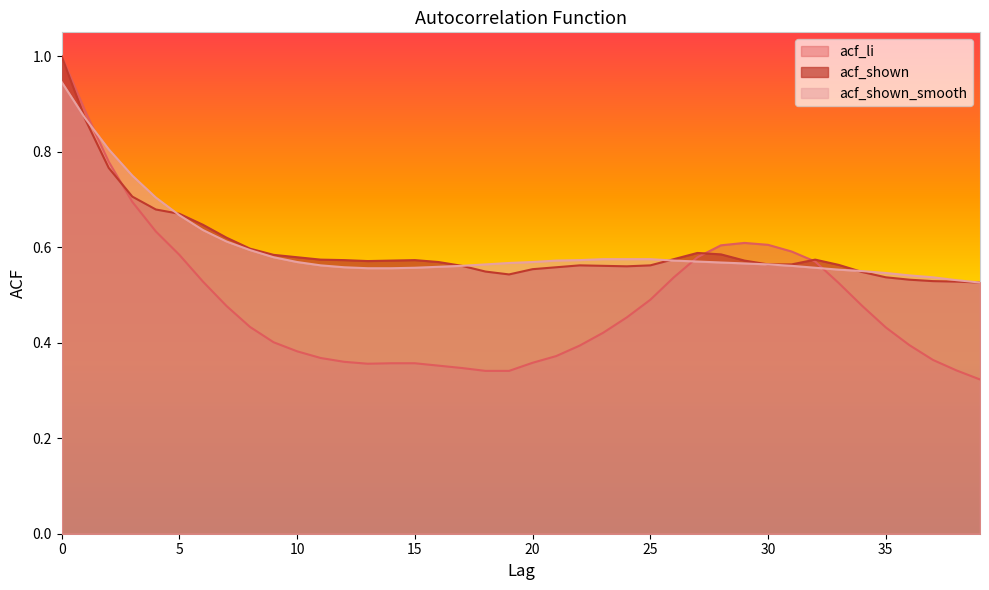

What are all the series names shown in the legend?

acf_li, acf_shown, acf_shown_smooth